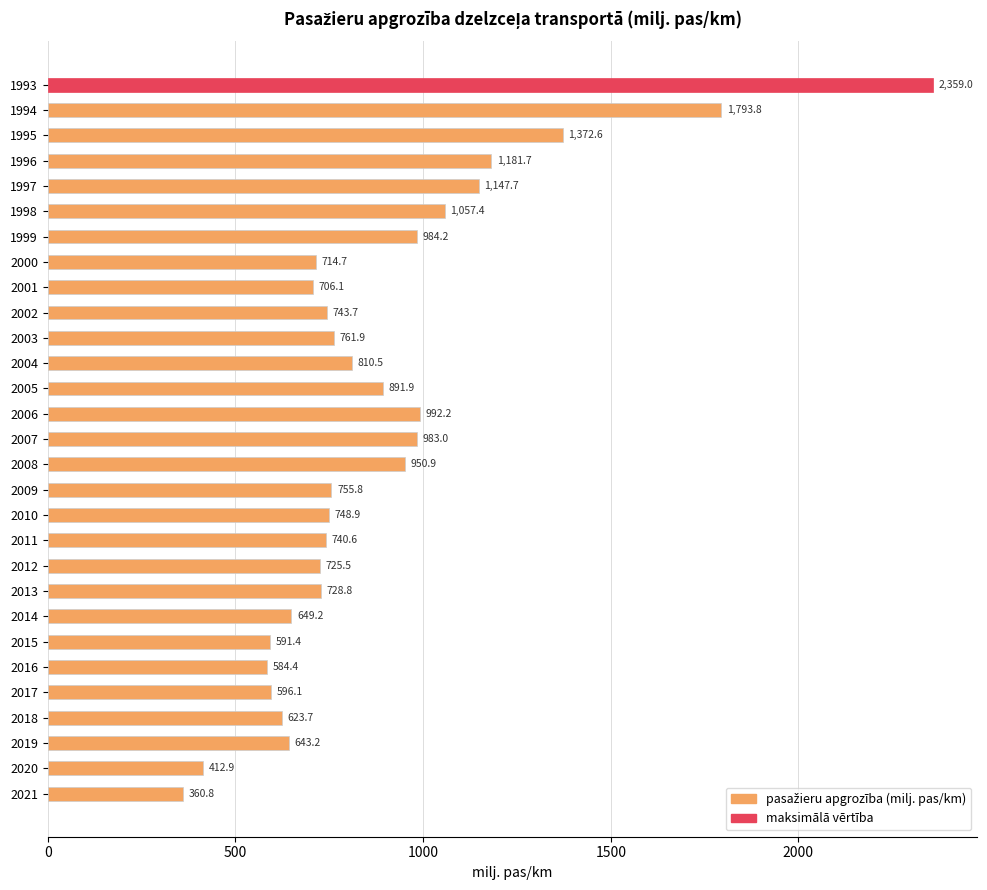

What is the minimum value shown in the chart?

360.8